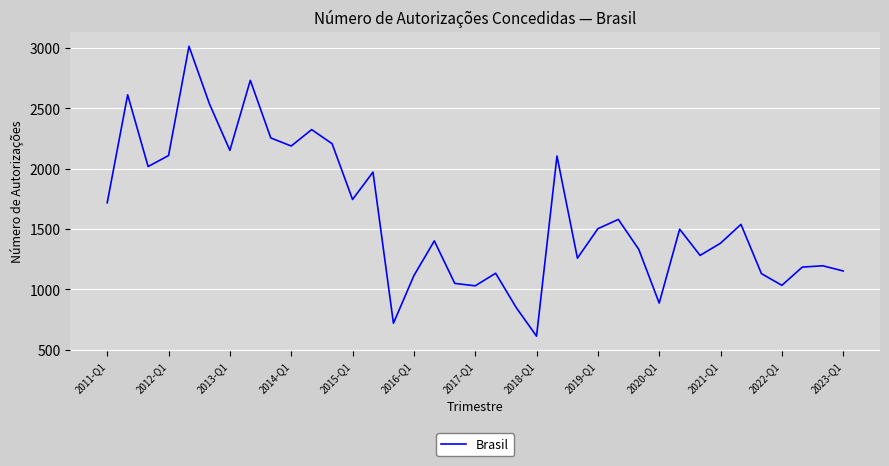

What is the difference between the maximum and minimum values?

2401